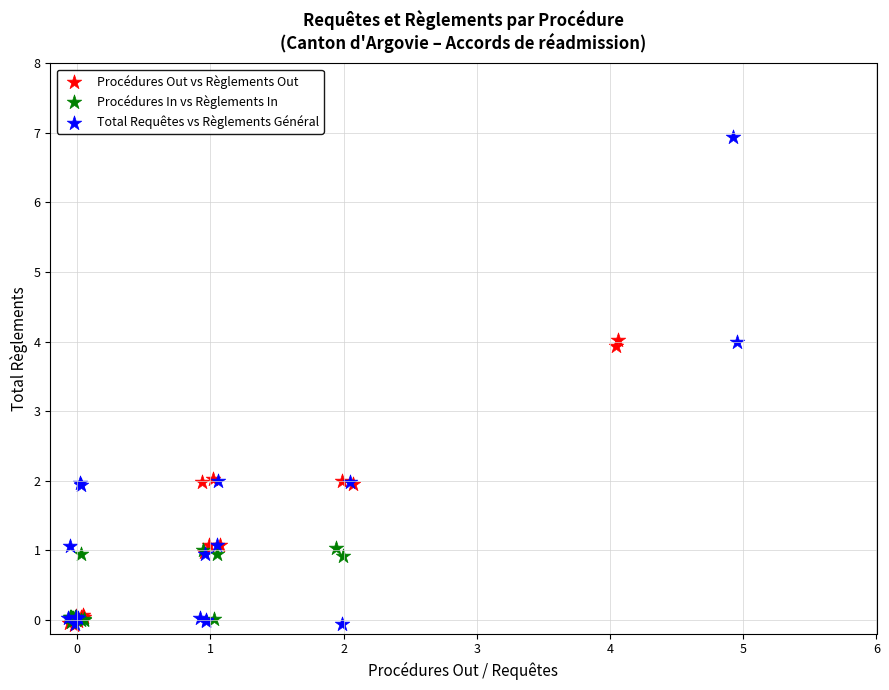

Which series has the largest Y range (max minus min)?

Total Requêtes vs Règlements Général